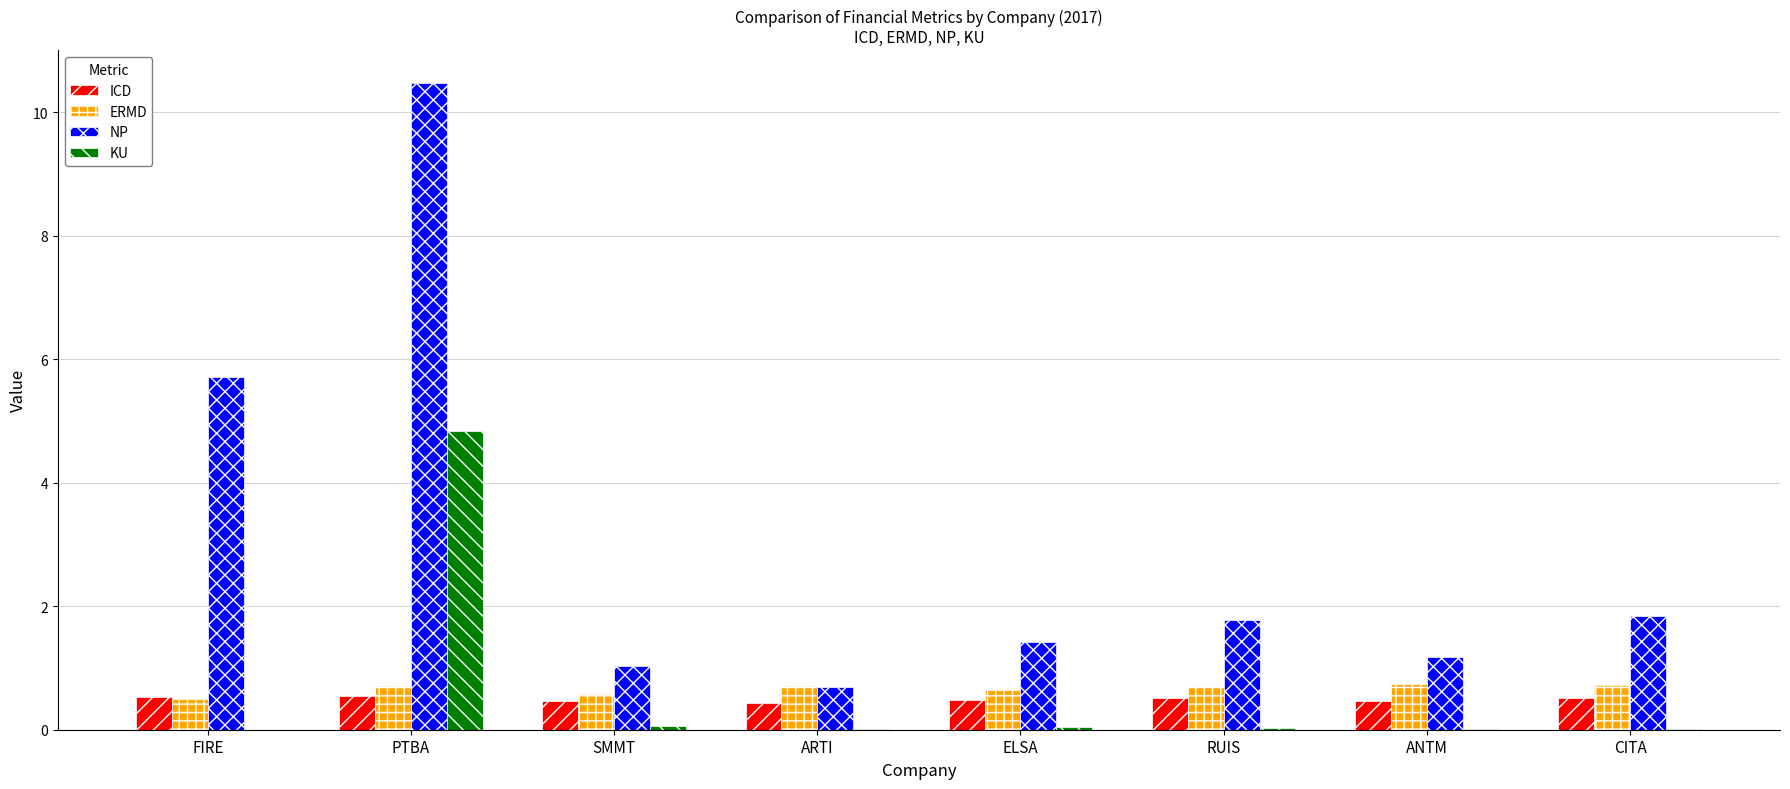

Are the bars horizontal?

No